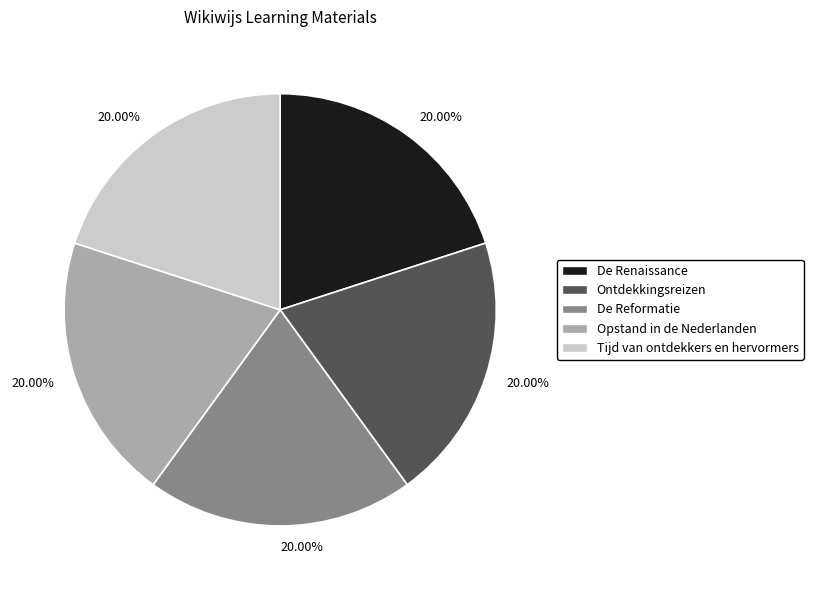

Is there a majority slice in this chart?

No